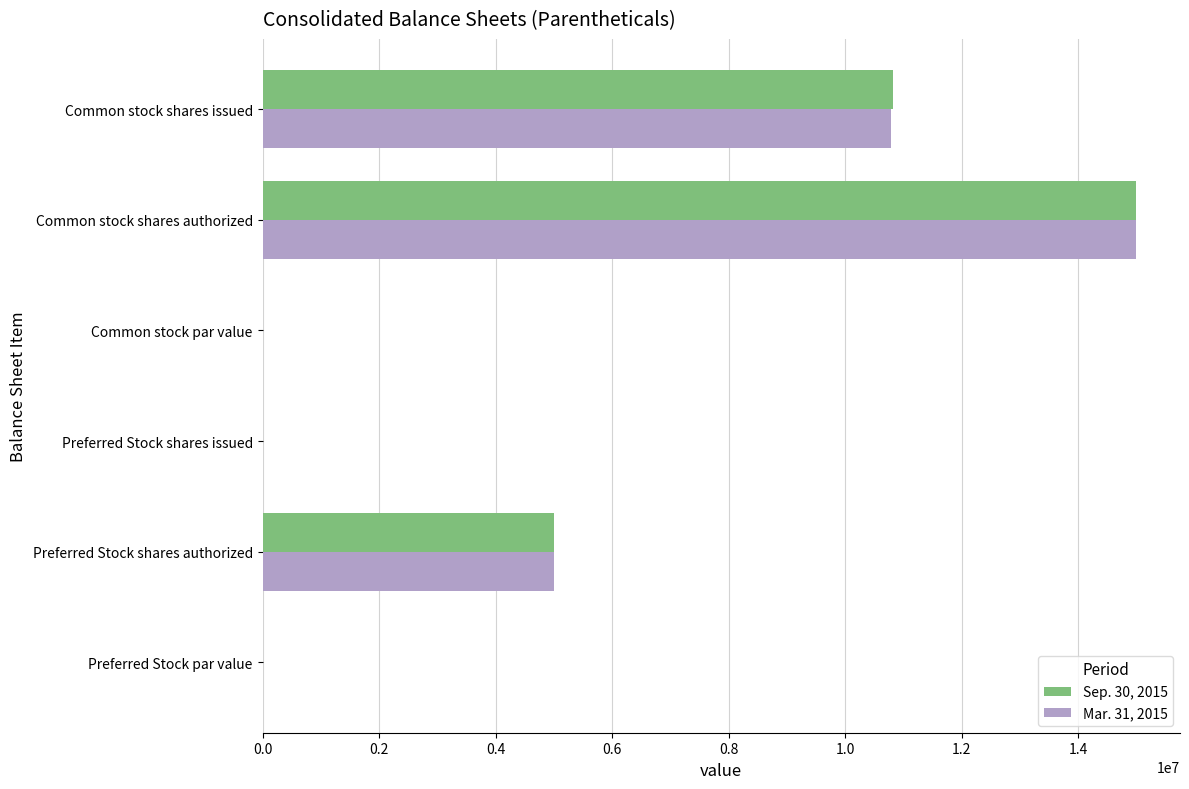

Is it true that Mar. 31, 2015 equals 5000000.0 at Preferred Stock shares authorized?

True